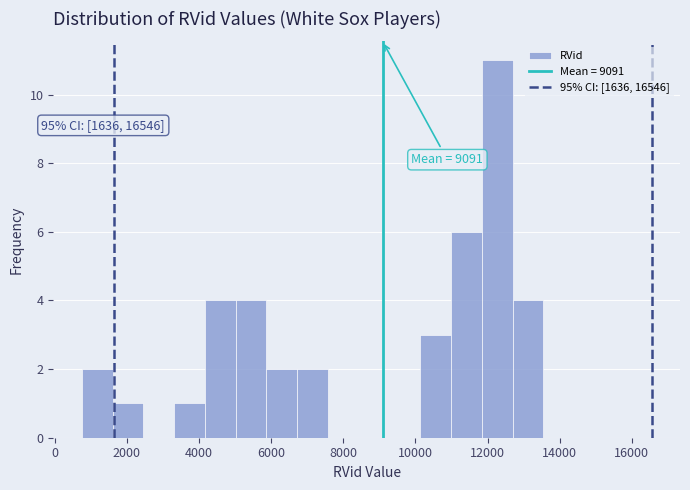

Over which range of the x-axis is the bar tallest?

11800 to 12600